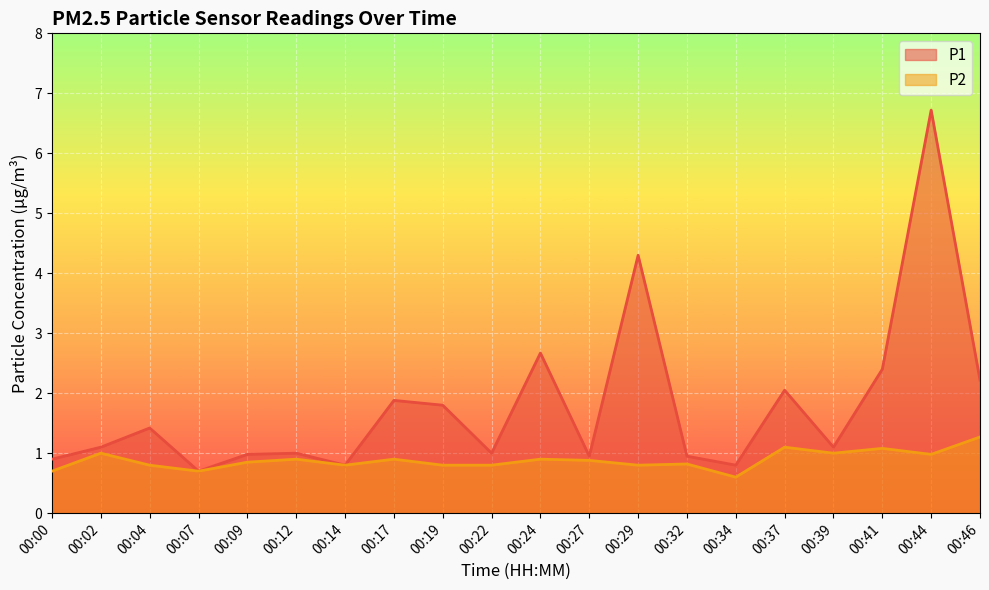

Reading left to right, extract all data points from this chart.

P1: 0.9	1.1	1.4	0.7	1.0	1.0	0.8	1.9	1.8	1.0	2.7	0.9	4.3	0.9	0.8	2.0	1.1	2.4	6.7	2.2
P2: 0.7	1.0	0.8	0.7	0.8	0.9	0.8	0.9	0.8	0.8	0.9	0.9	0.8	0.8	0.6	1.1	1.0	1.1	1.0	1.3